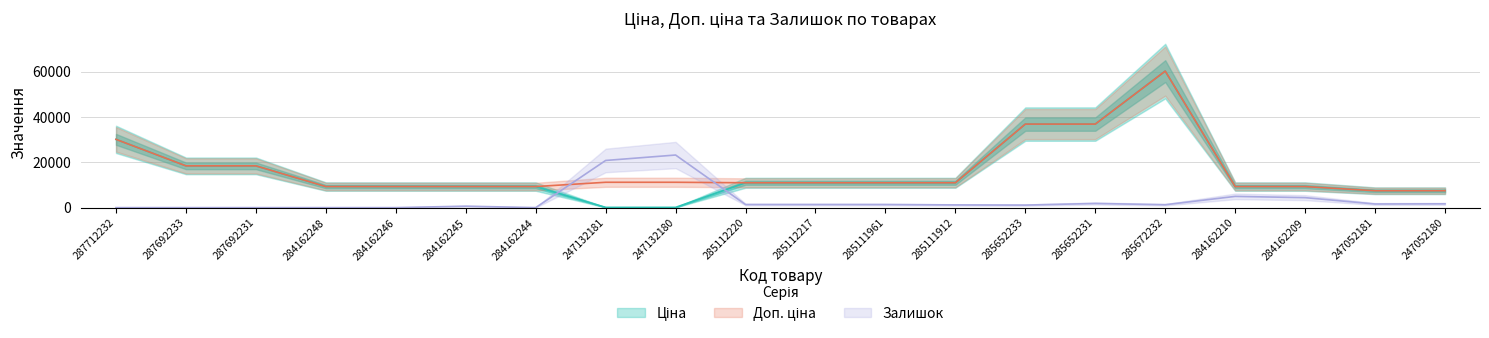

What is the spread (max minus min) of values at 284162245?

8650.5